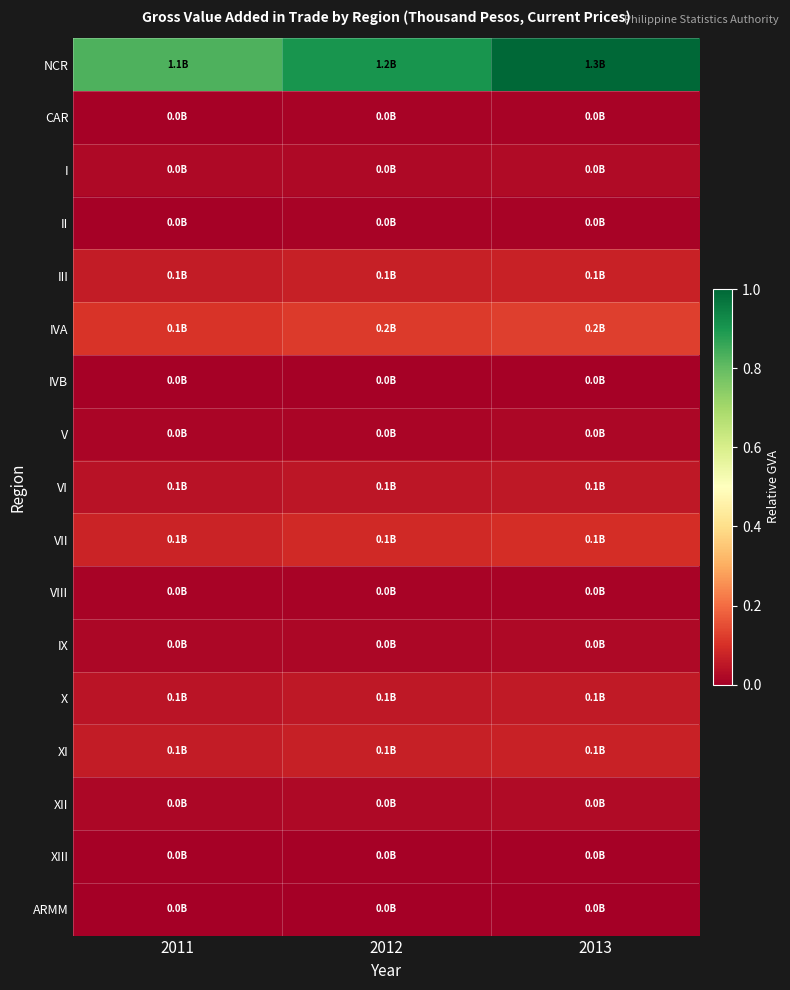

Which series has the largest range (max minus min)?

NCR